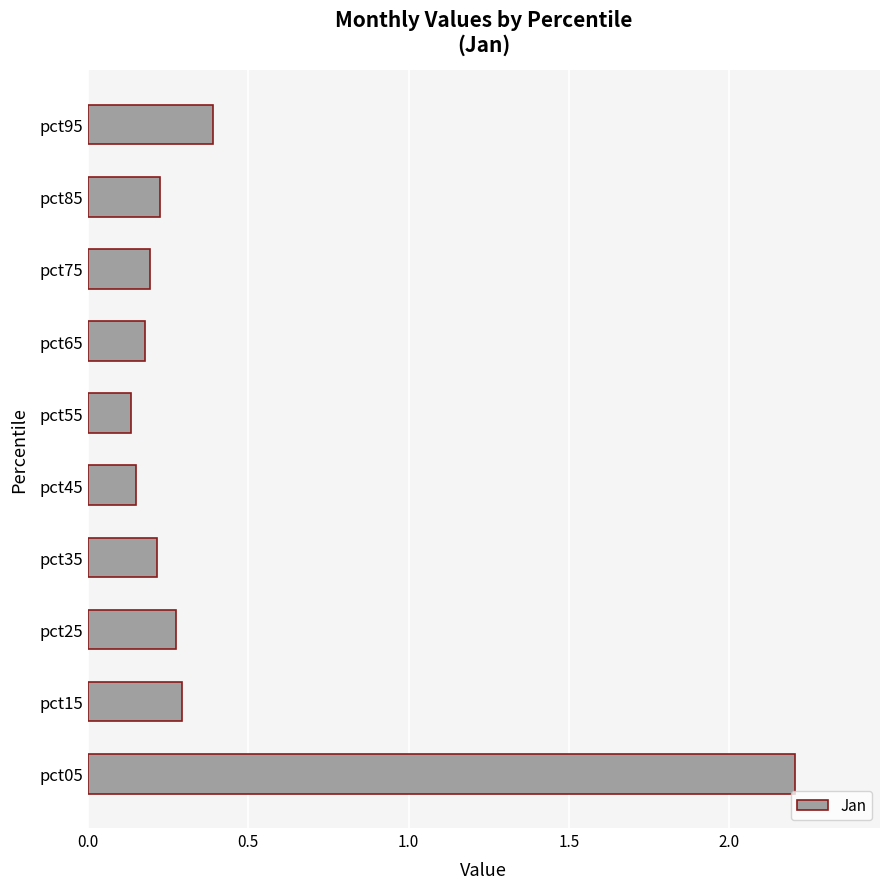

What is the sum of the values at pct95 and pct05?

2.6